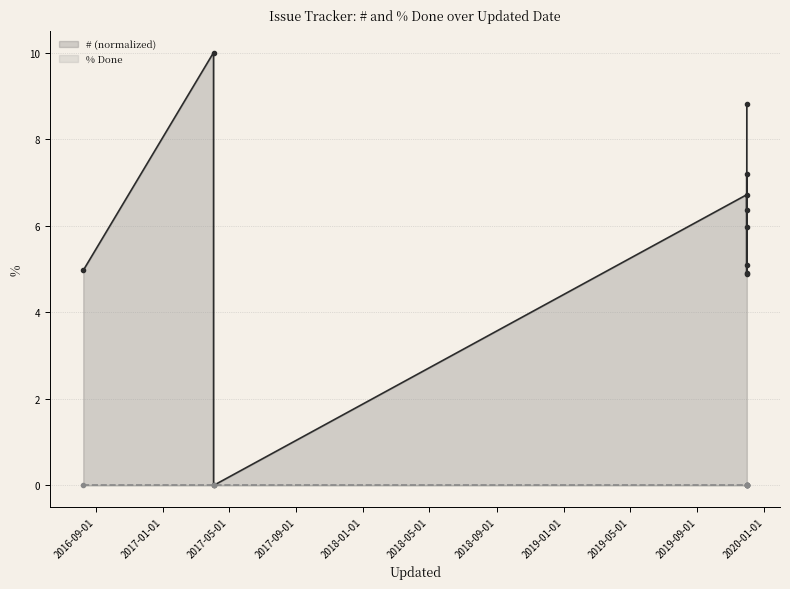

Which series has the largest range (max minus min)?

# (normalized)